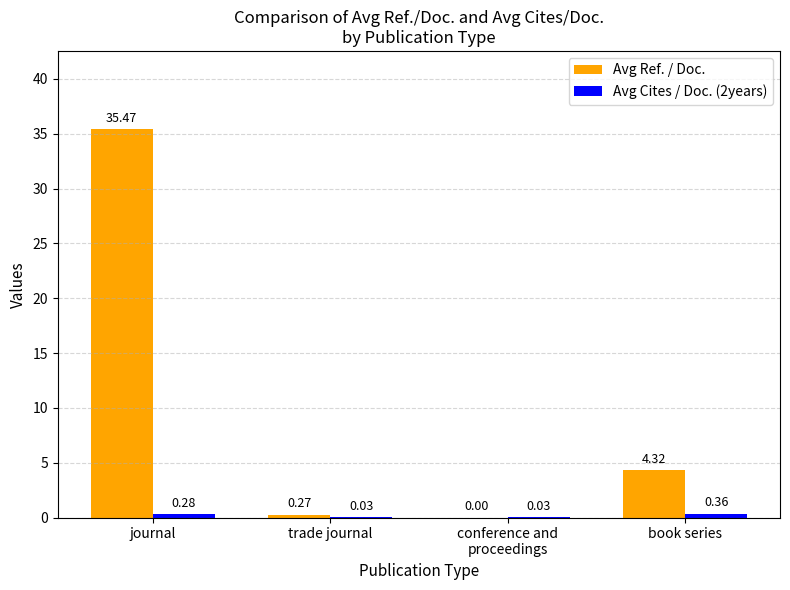

How many groups of bars are there?

4